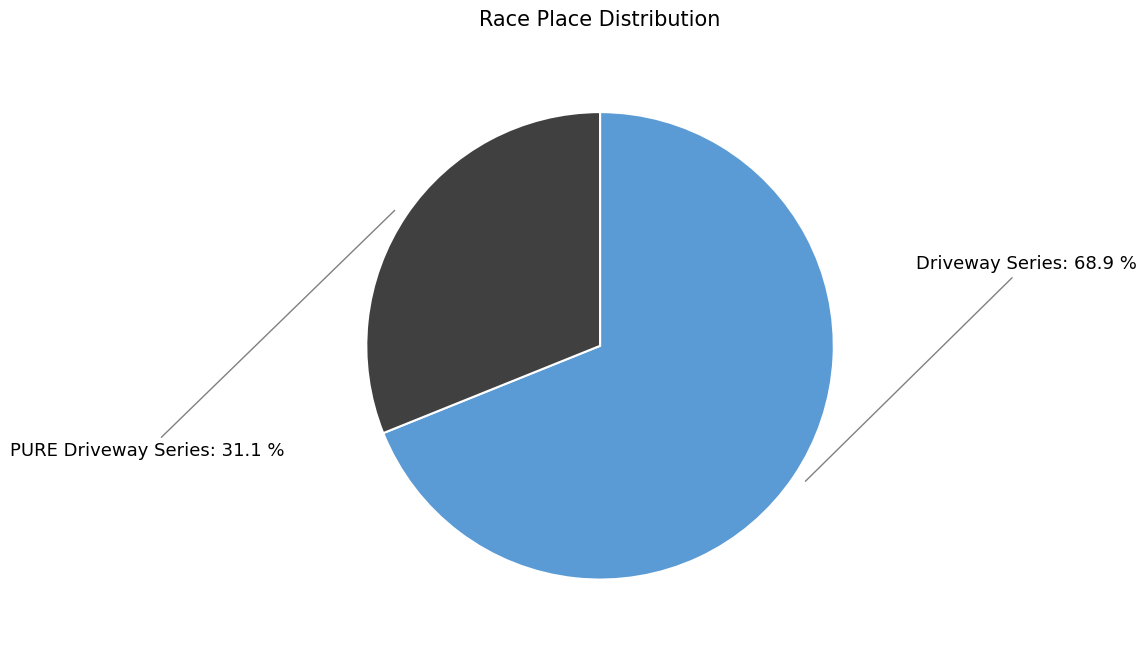

Count the number of slices in the pie.

2